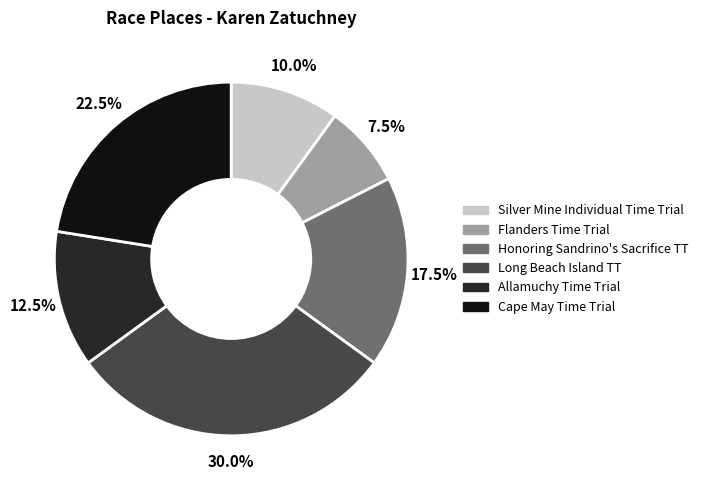

What percentage is NOT represented by Silver Mine Individual Time Trial?

90.0%